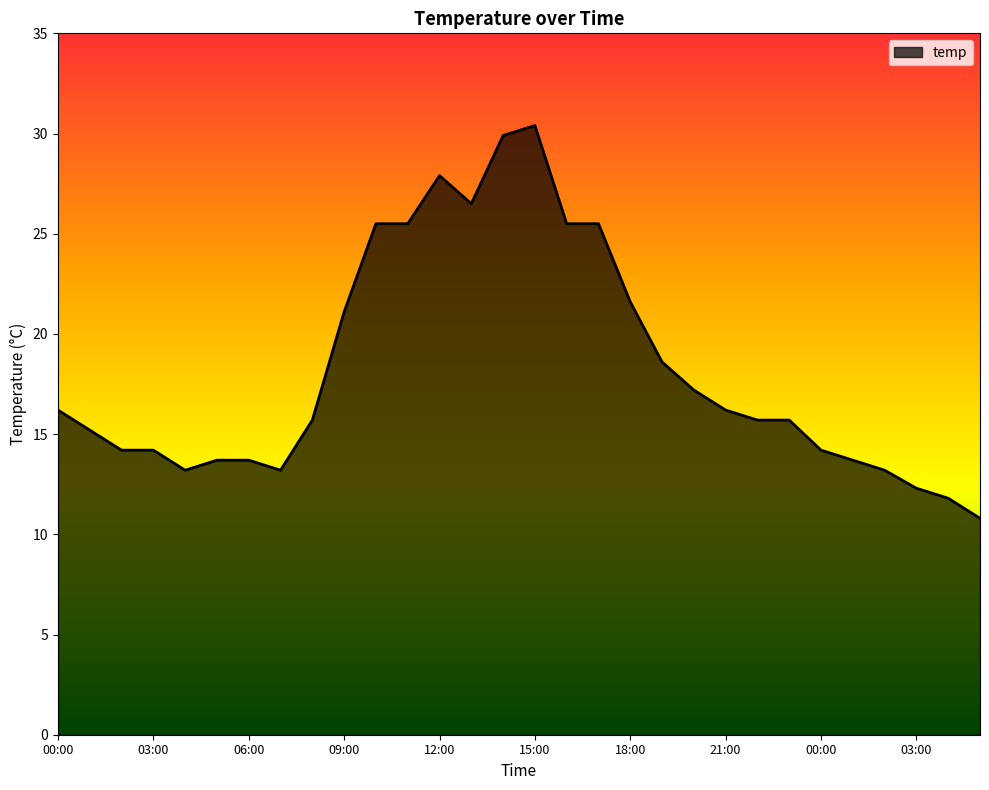

What is the greatest value displayed?

30.4